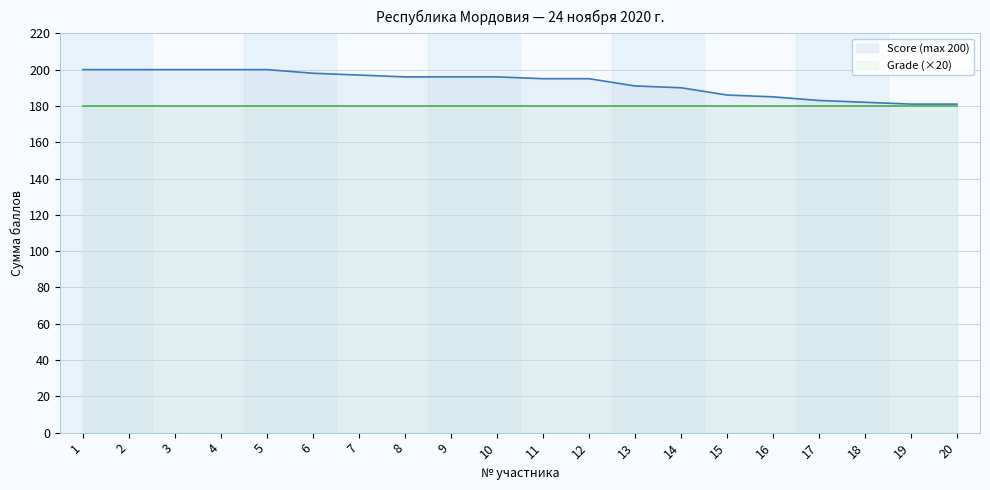

What is the change in value from 5 to 19?

-19